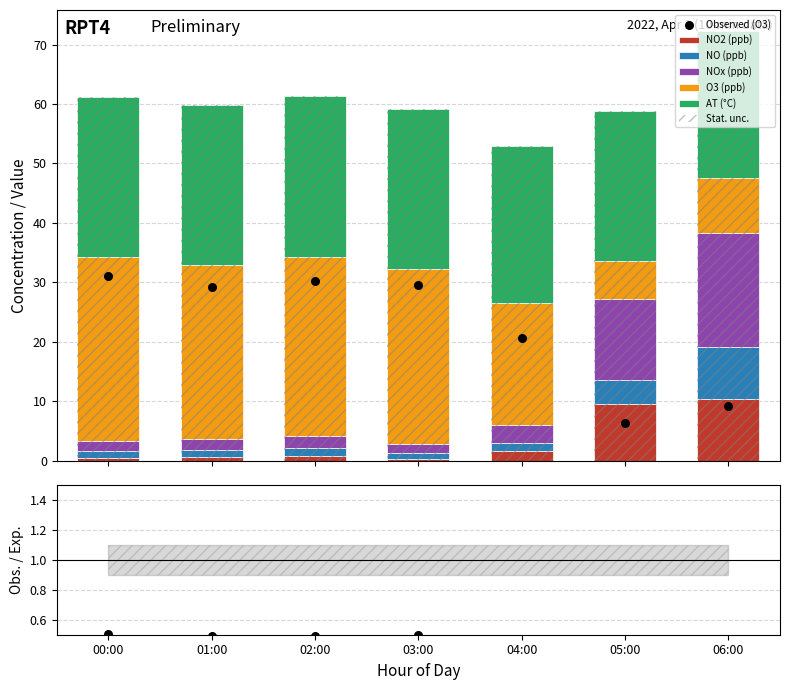

Which series contains the highest Y value?

O3